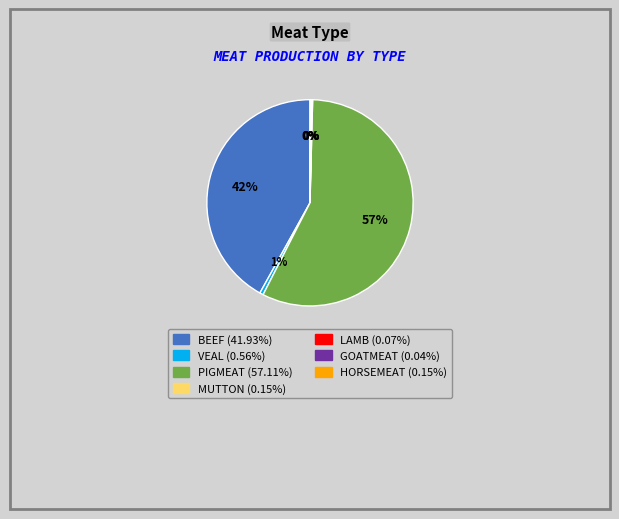

What percentage is the VEAL (0.56%) slice, to the nearest percent?

1%